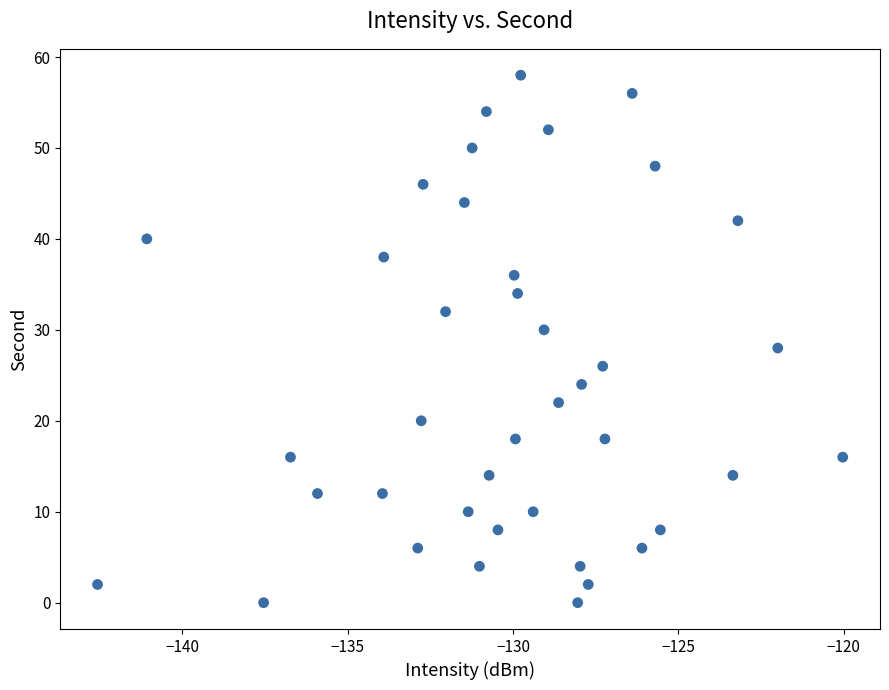

What is the range of Y values (max minus min)?

58